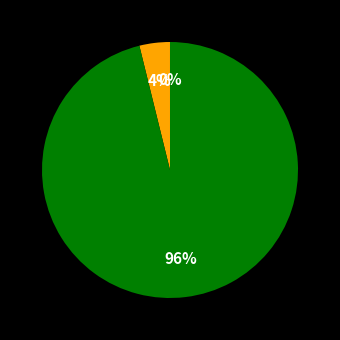

To the nearest percent, what is the average slice percentage?

33%